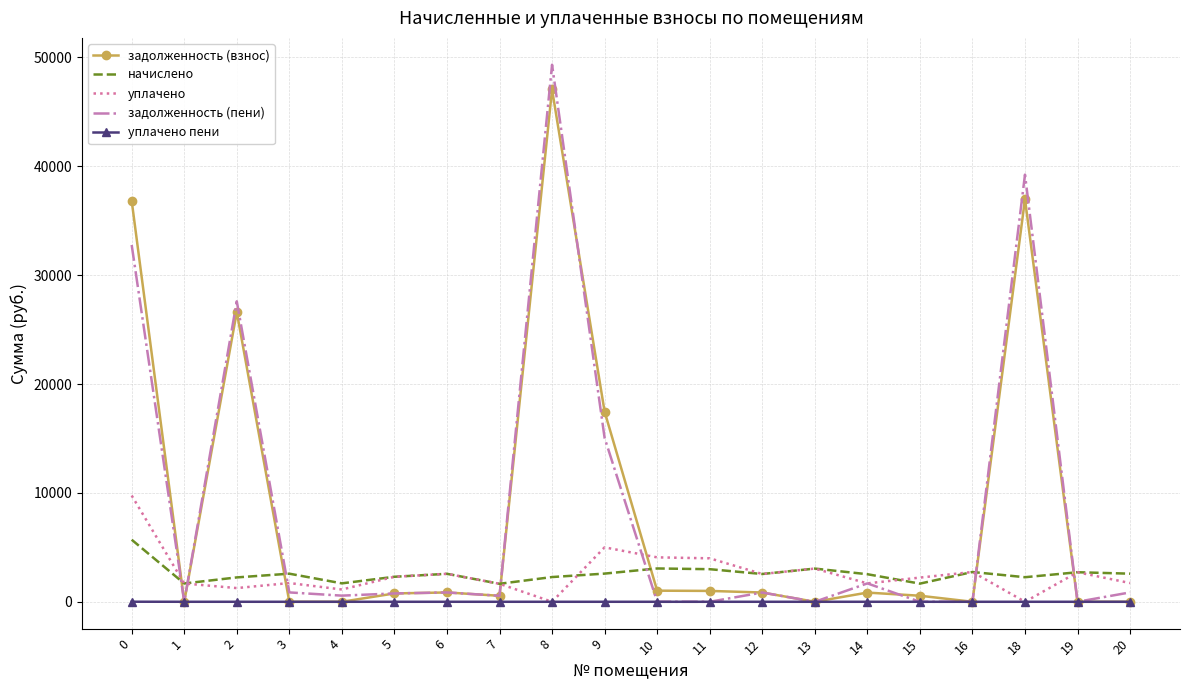

Is the value of уплачено пени at 18 greater than the value of задолженность (взнос) at 7?

No